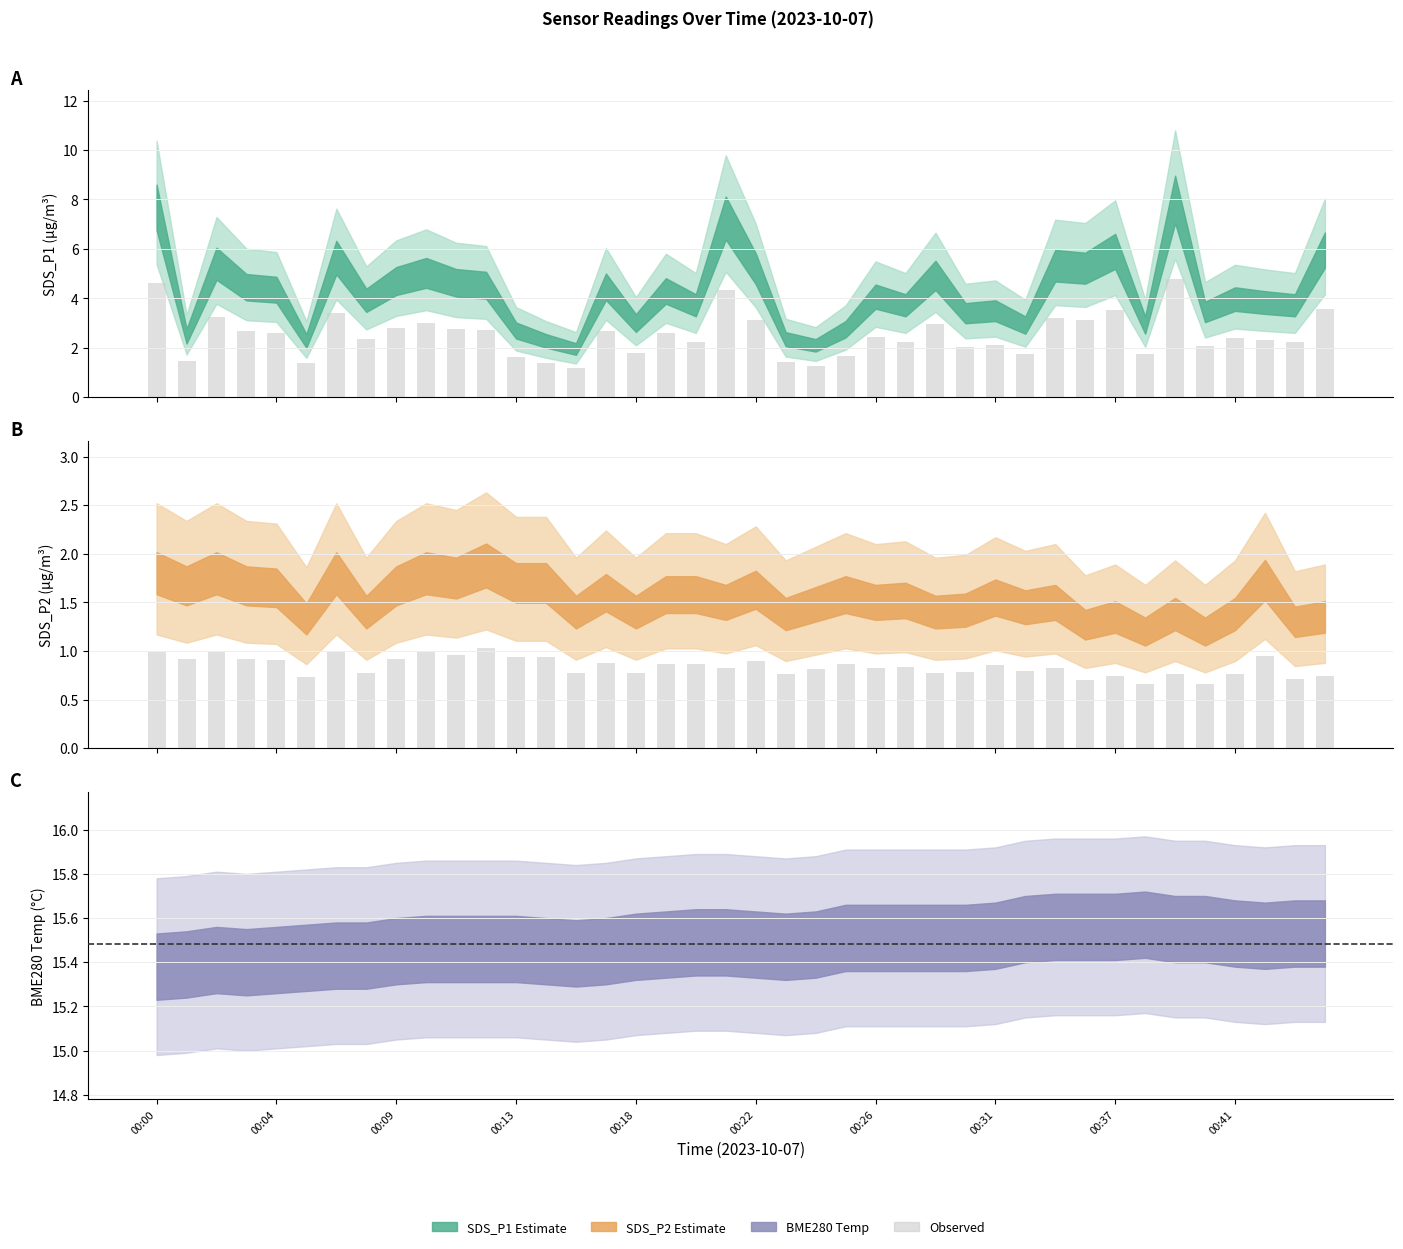

The value of SDS_P2 observed at 00:00 is 1.3. True or false?

False